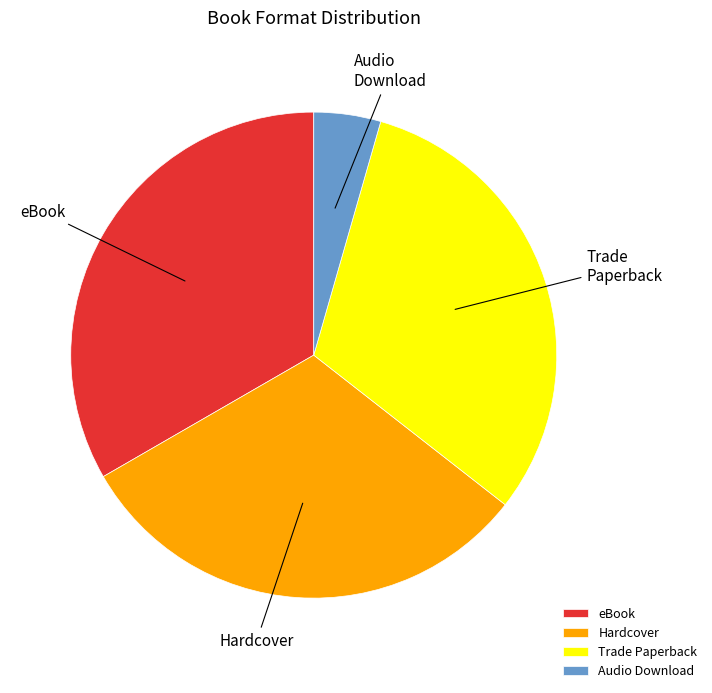

Combined, do eBook and Trade Paperback account for over 50%?

Yes